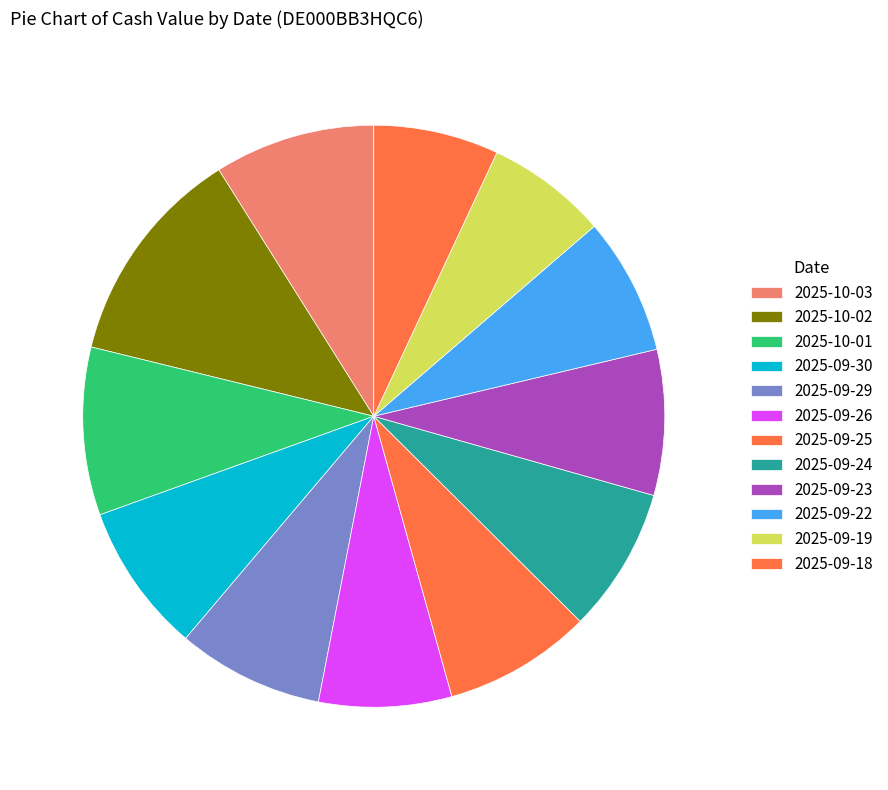

What is the ratio of the value at 2025-09-25 to the value at 2025-09-24?

1.0